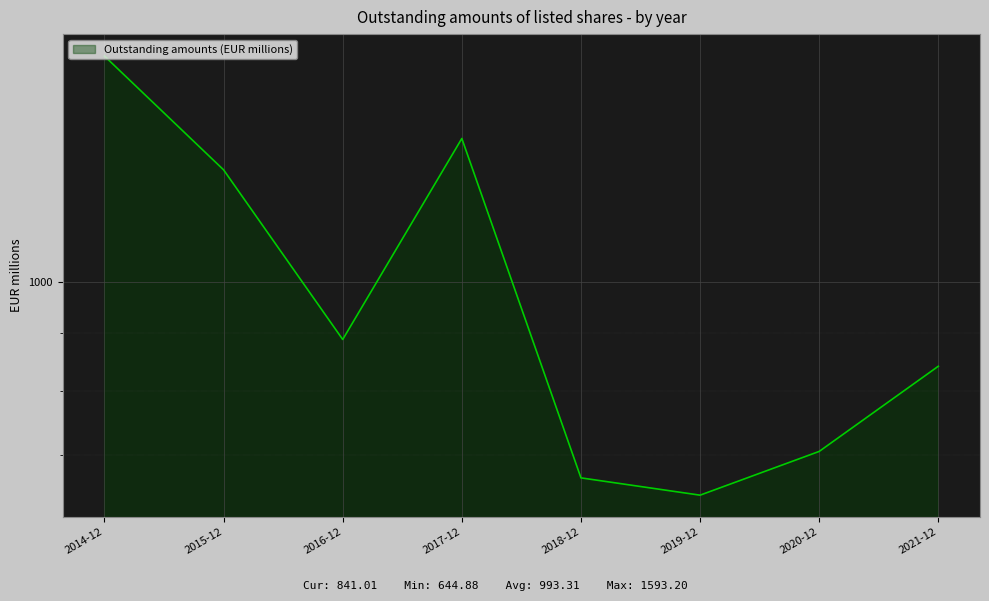

What is the smallest value displayed?

644.9